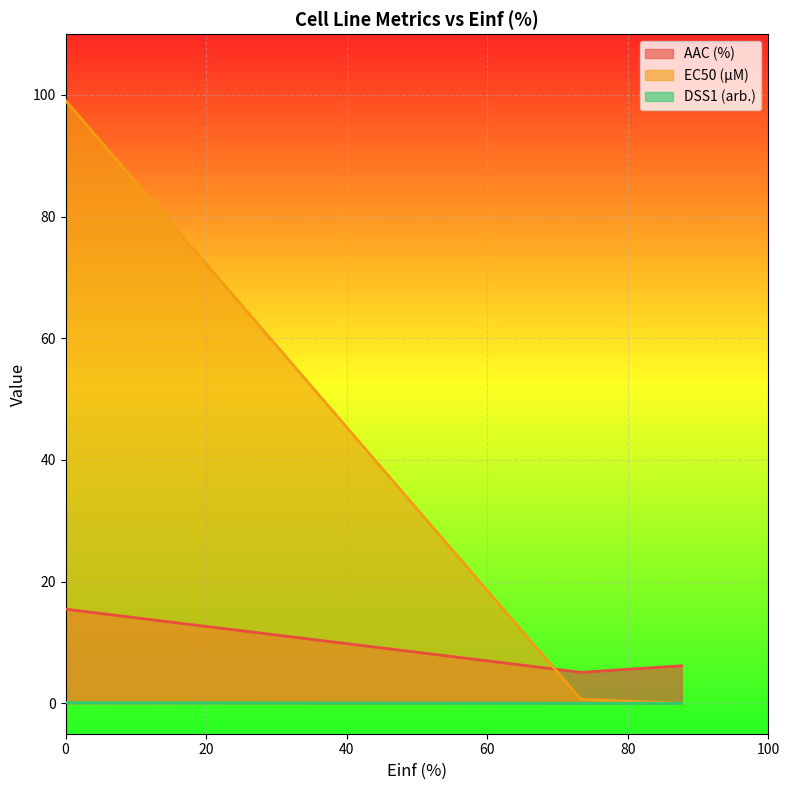

Reading left to right, list all the values displayed in this chart.

AAC (%): 87.661=6.2	73.301=5.1	0.0=15.5
EC50 (µM): 87.661=0.0	73.301=0.7	0.0=99.1
DSS1 (arb.): 87.661=0.0	73.301=0.0	0.0=0.1